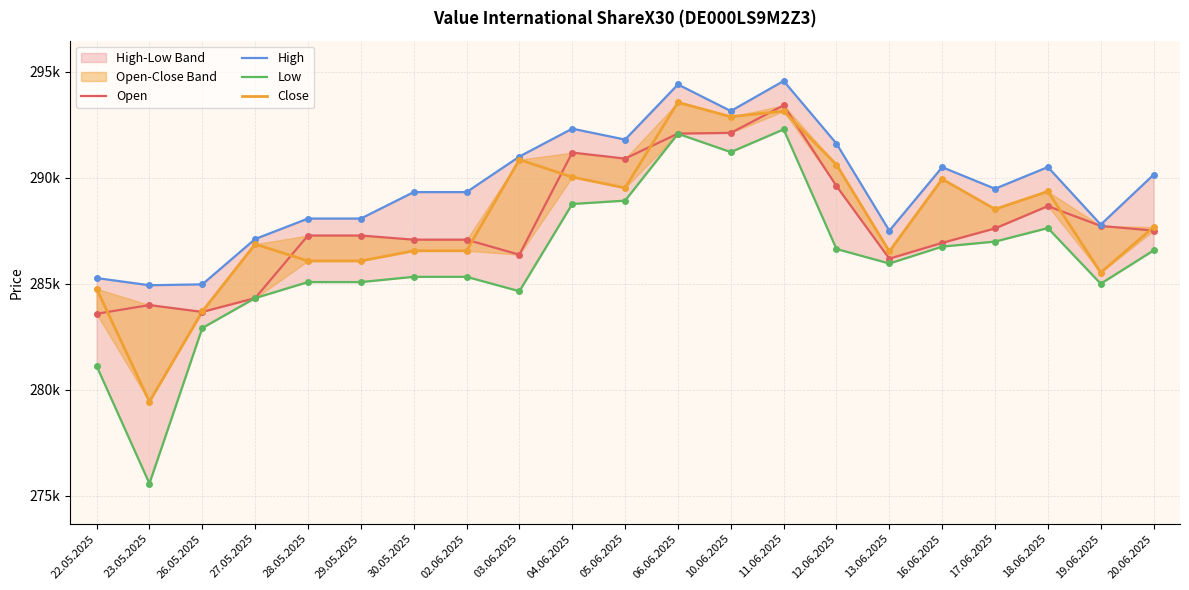

What is the label of the 14th point from the left?

11.06.2025